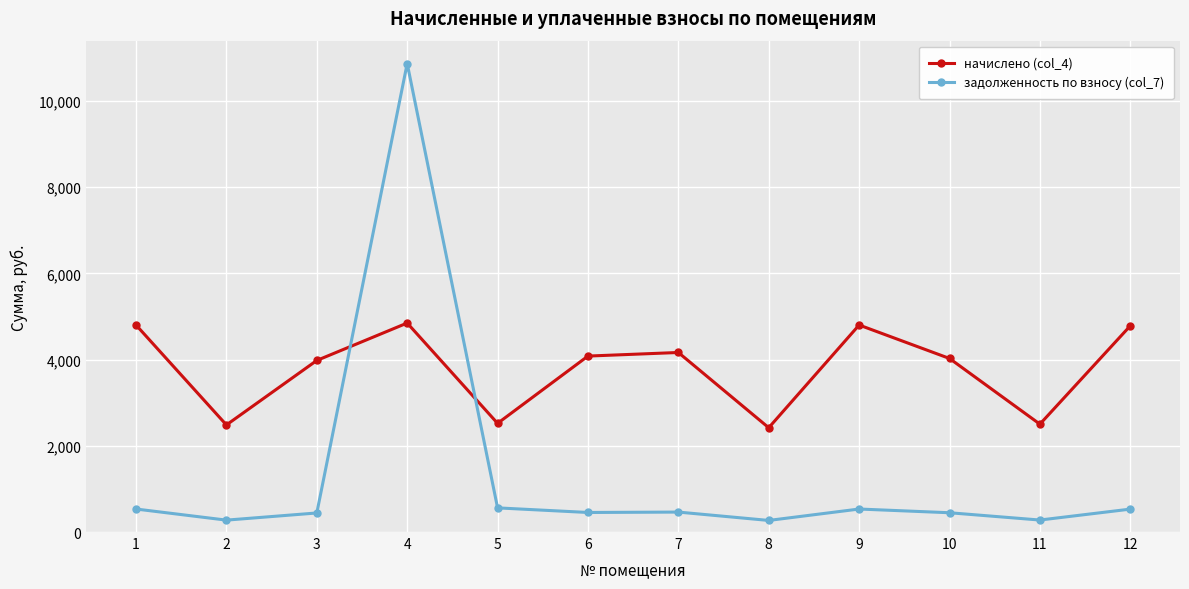

The задолженность по взносу (col_7) series shows 533.5 at 9. True or false?

True